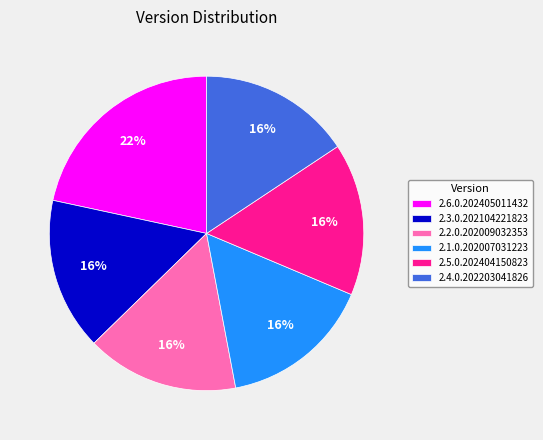

Do 2.4.0.202203041826 and 2.5.0.202404150823 together represent more than half of the pie?

No